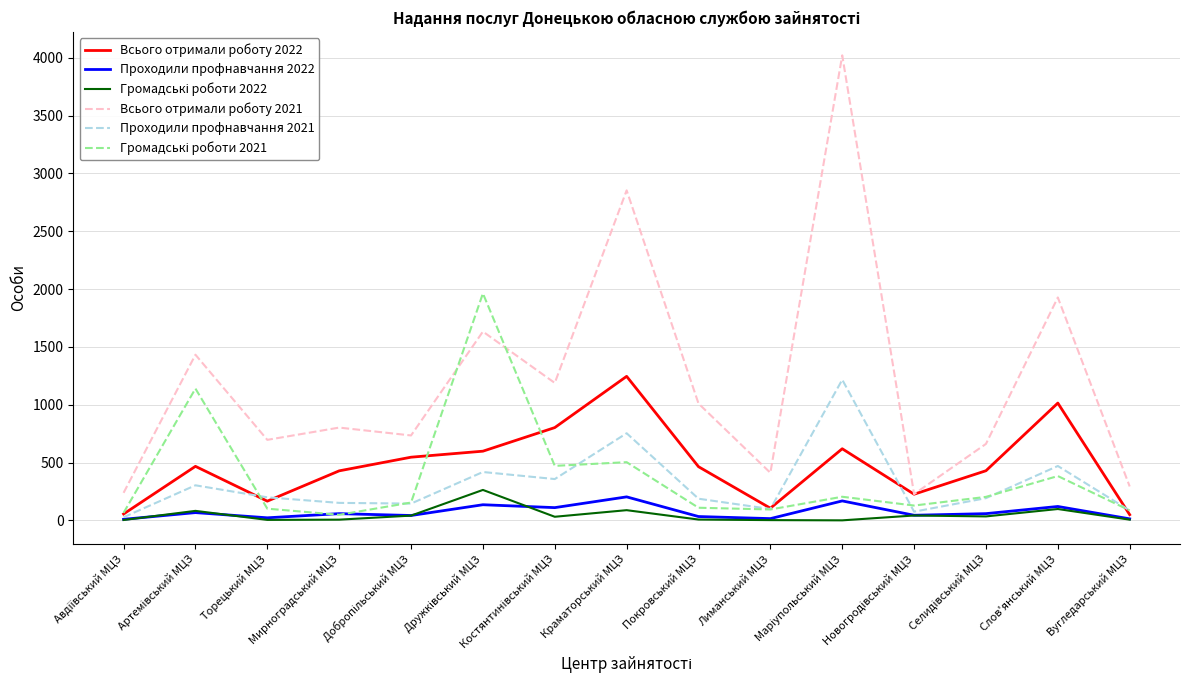

Which series has the widest spread of values?

Всього отримали роботу 2021